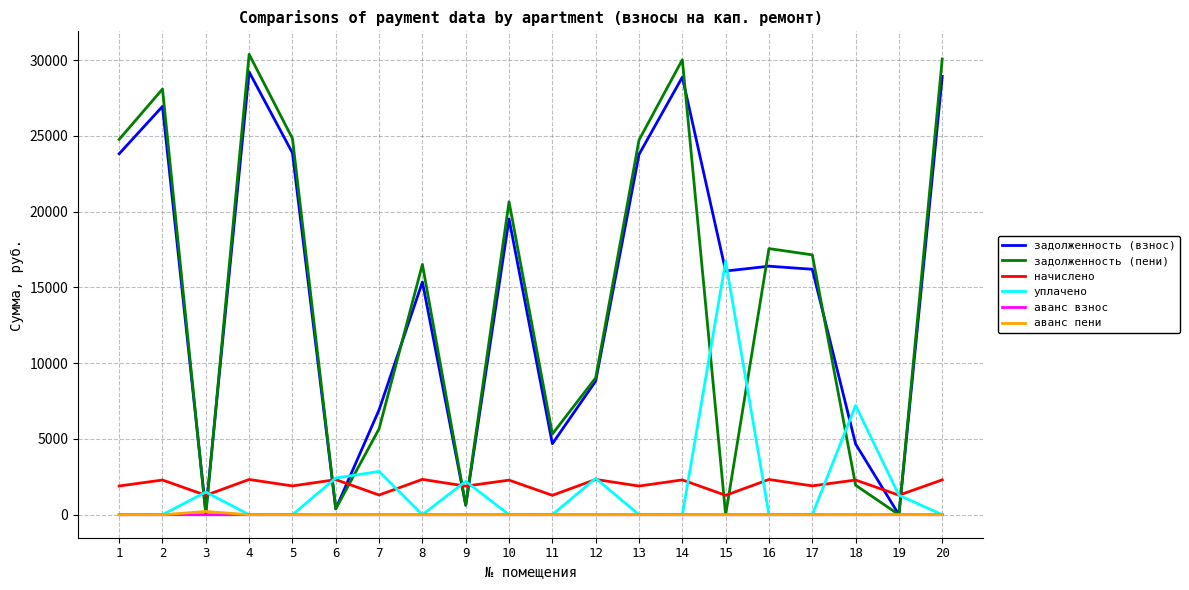

Is the value of задолженность (пени) at 6 greater than the value of аванс взнос at 11?

Yes